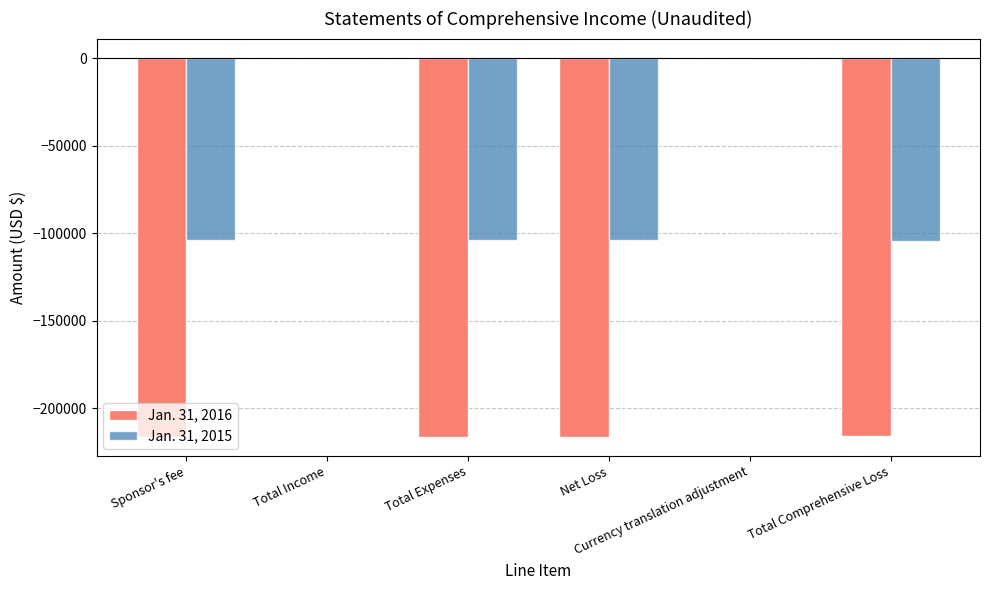

What are all the series names shown in the legend?

Jan. 31, 2016, Jan. 31, 2015